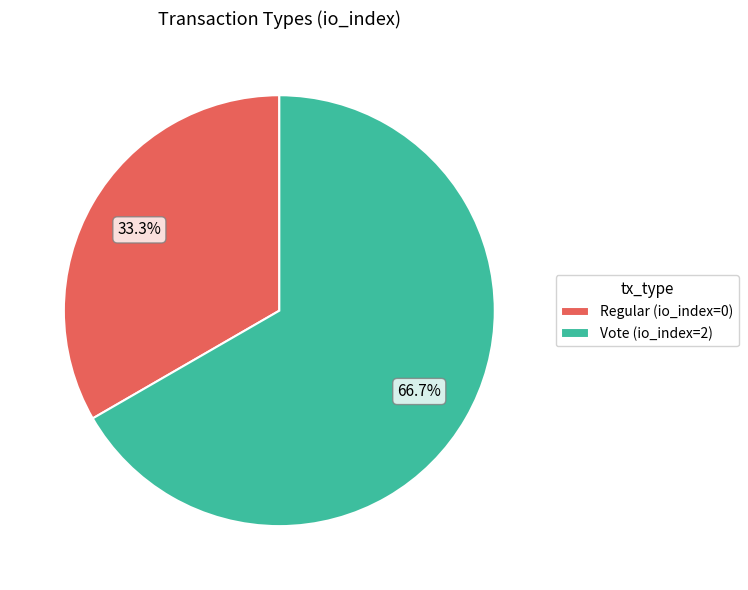

Which has a higher value, Vote or Regular?

Vote